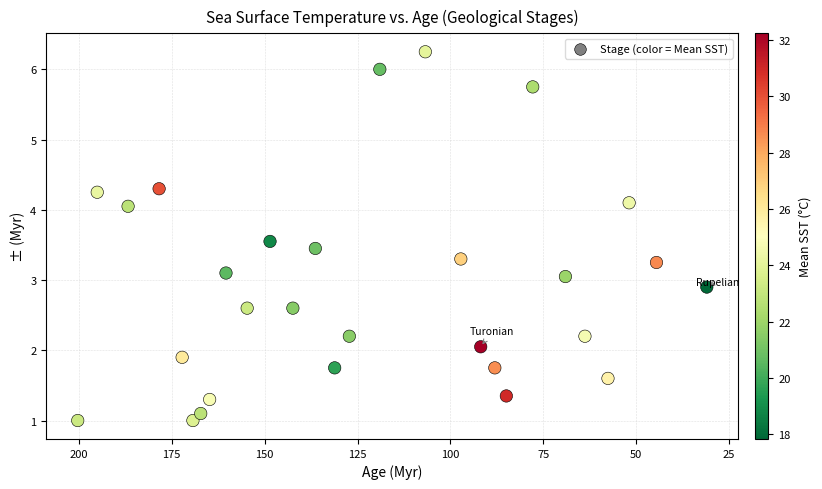

What is the range of X values (max minus min)?

169.3